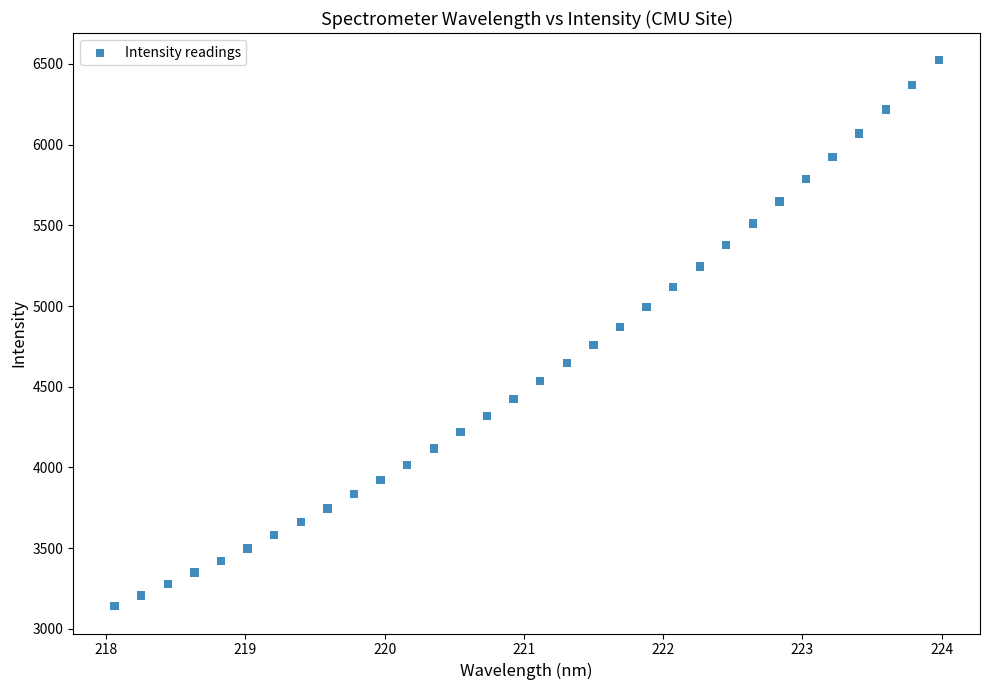

What is the range of Y values (max minus min)?

3382.6